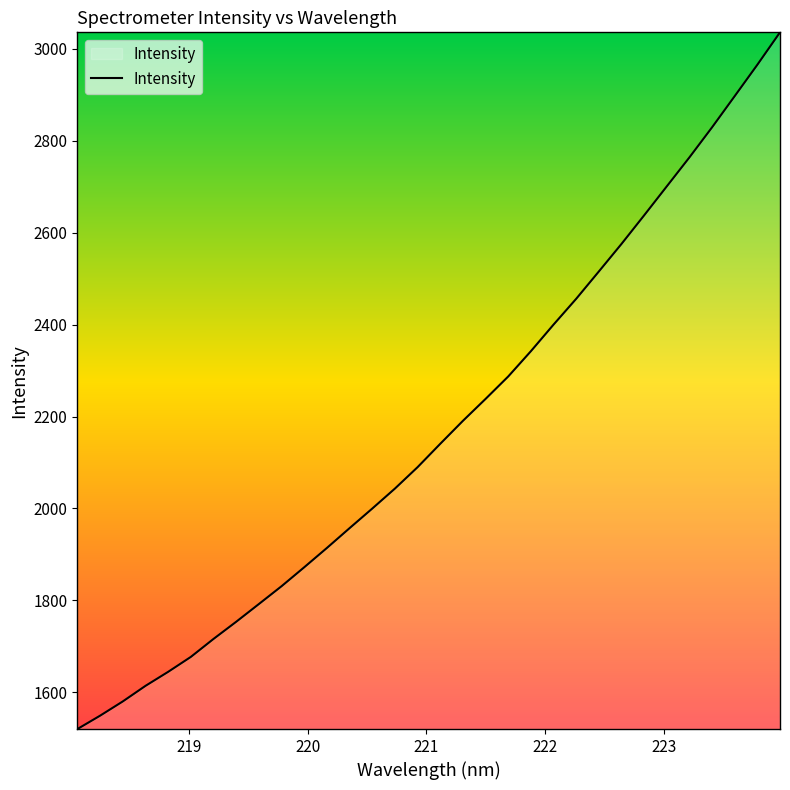

What is the maximum value shown in the chart?

3035.7